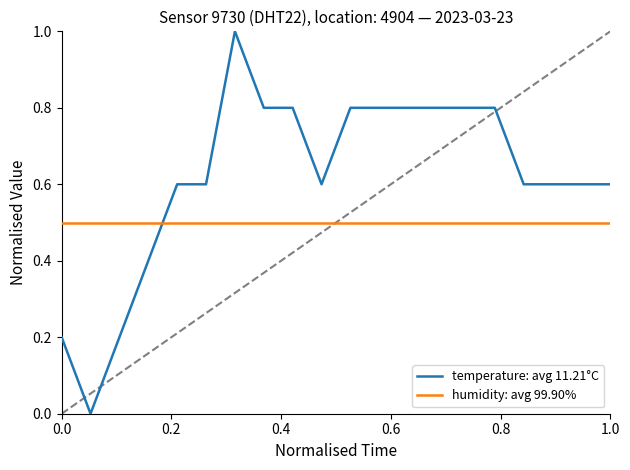

What is the difference between the maximum and minimum values in the temperature: avg 11.21°C series?

1.0